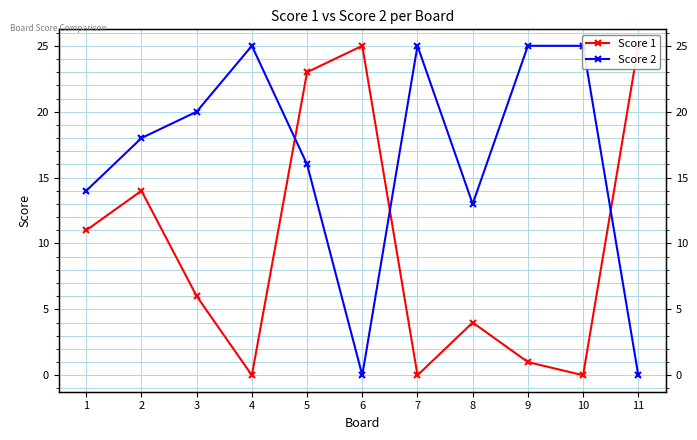

How many distinct data groups are displayed?

2